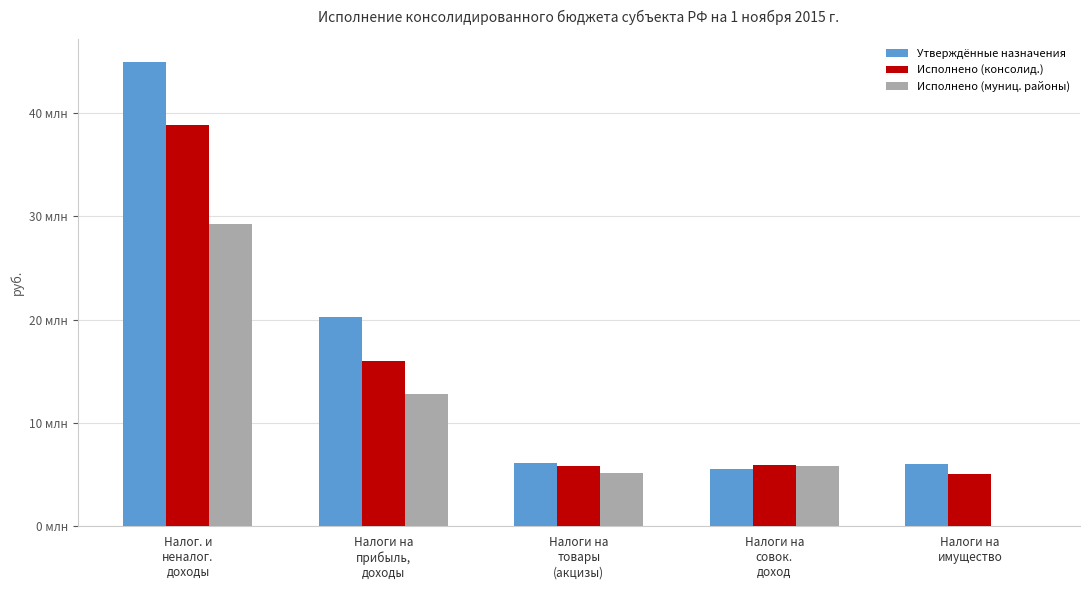

What are all the series names shown in the legend?

Утверждённые назначения, Исполнено (консолид.), Исполнено (муниц. районы)